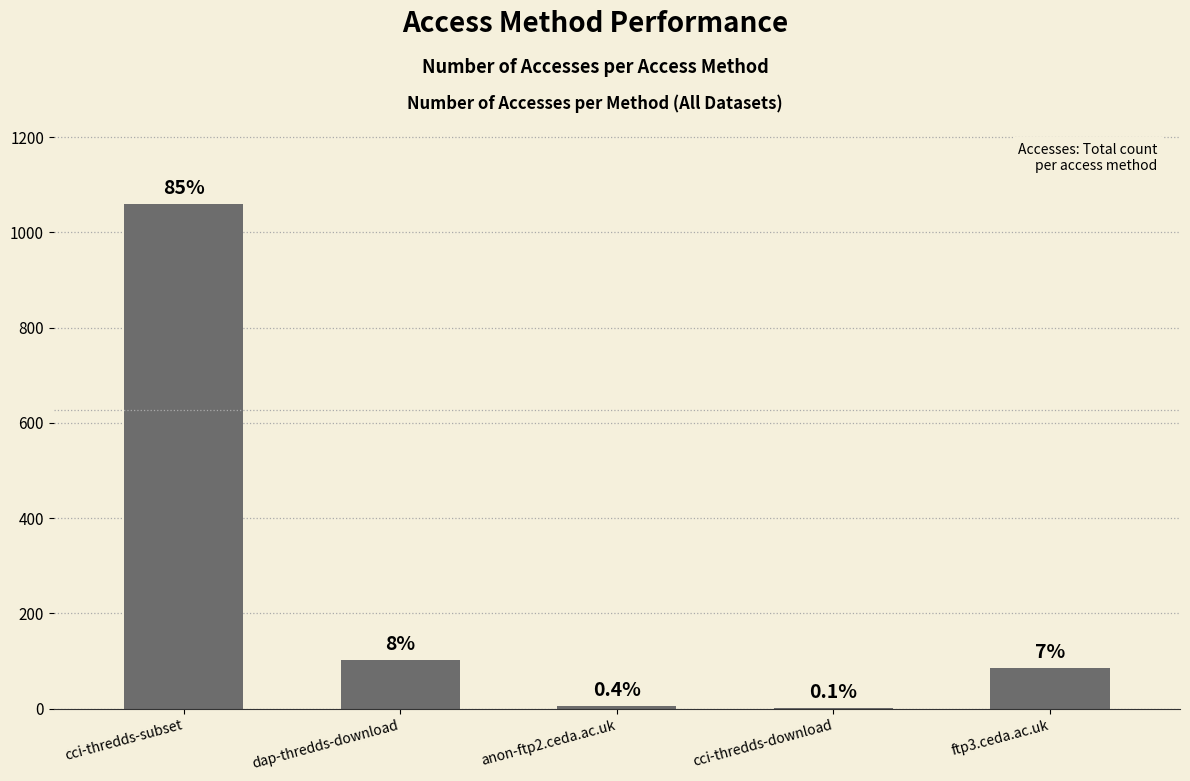

What value does the data have at ftp3.ceda.ac.uk, to the nearest 100?

100